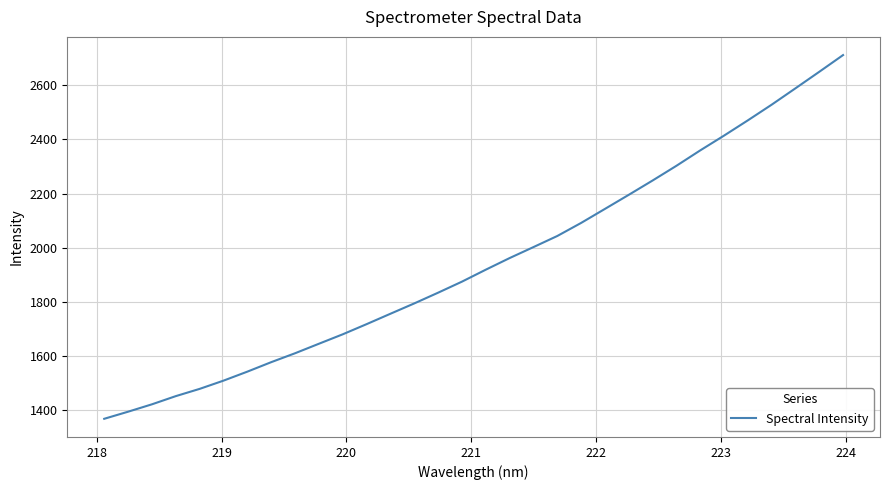

Reading left to right, extract all data points from this chart.

1369.4	1395.5	1422.8	1453.0	1479.7	1510.1	1543.3	1578.2	1611.1	1646.1	1680.9	1718.4	1756.7	1794.8	1834.4	1875.1	1919.2	1962.0	2002.5	2043.4	2091.5	2143.3	2195.2	2247.9	2302.1	2358.9	2413.5	2469.7	2527.5	2587.8	2648.7	2710.4